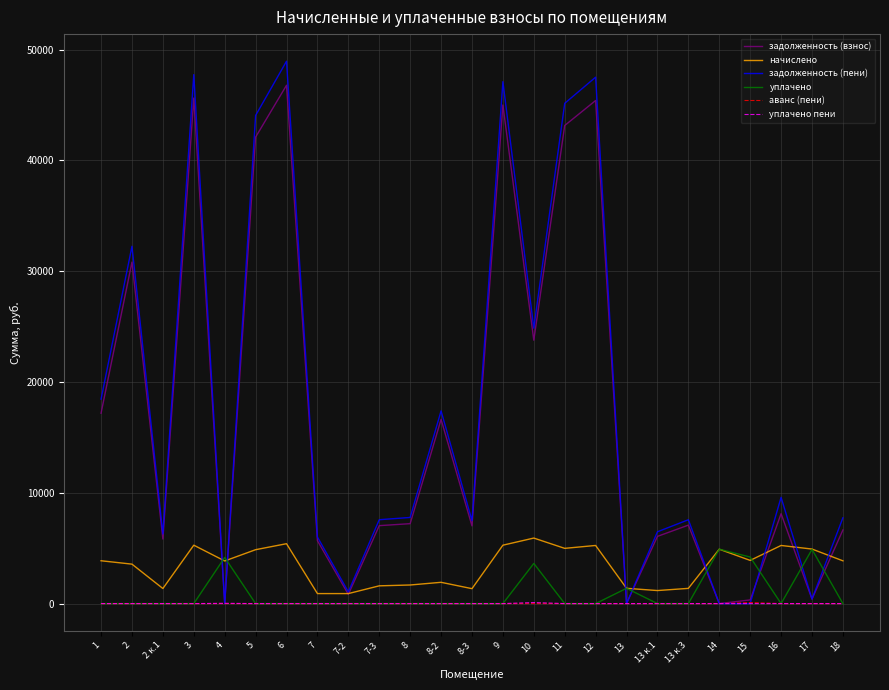

The value of задолженность (пени) at 4 is 0.0. True or false?

True